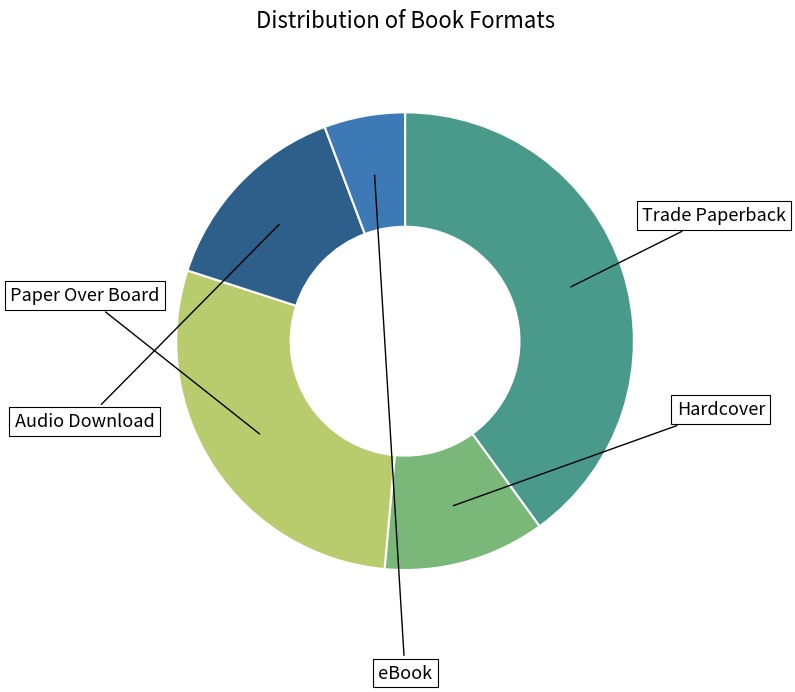

Count the number of slices in the pie.

5